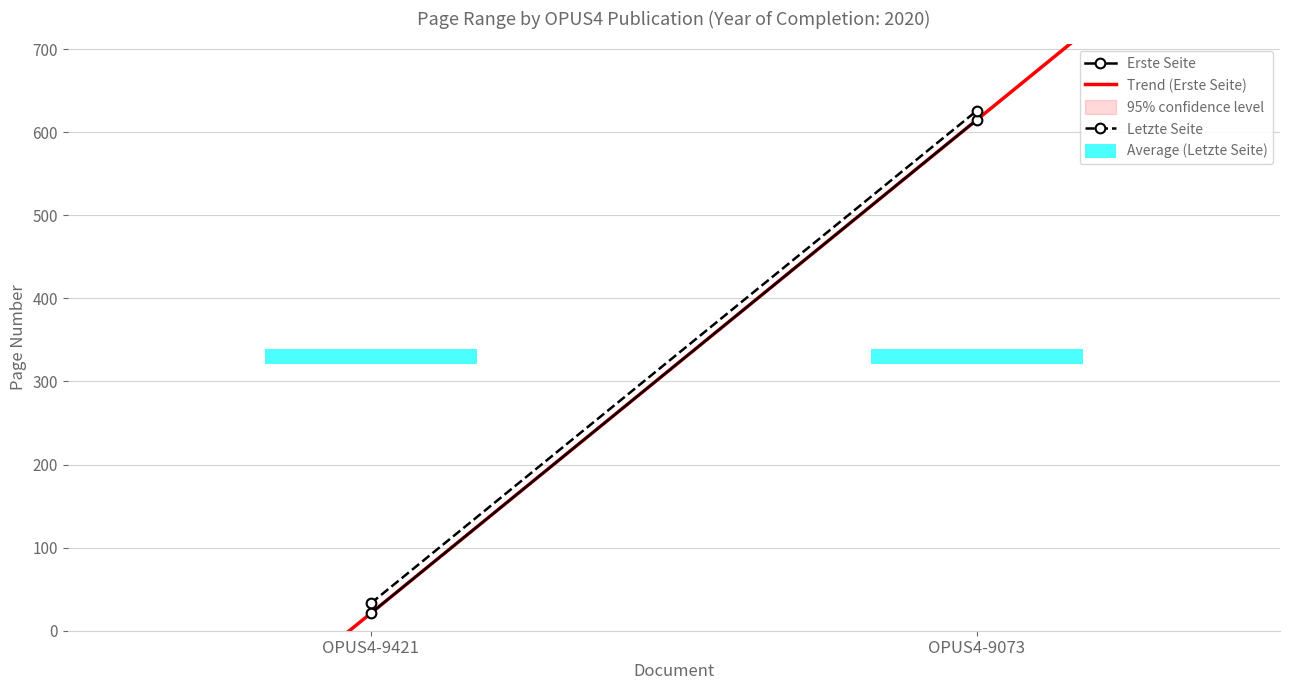

Does the chart contain any negative values?

No